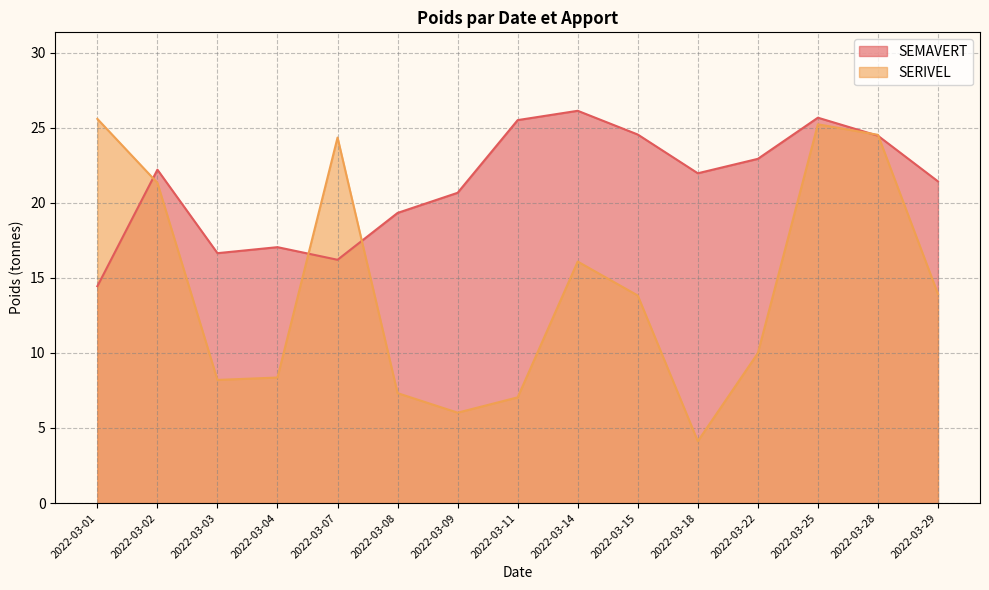

What is the difference between the SERIVEL values at 2022-03-11 and 2022-03-02?

14.3